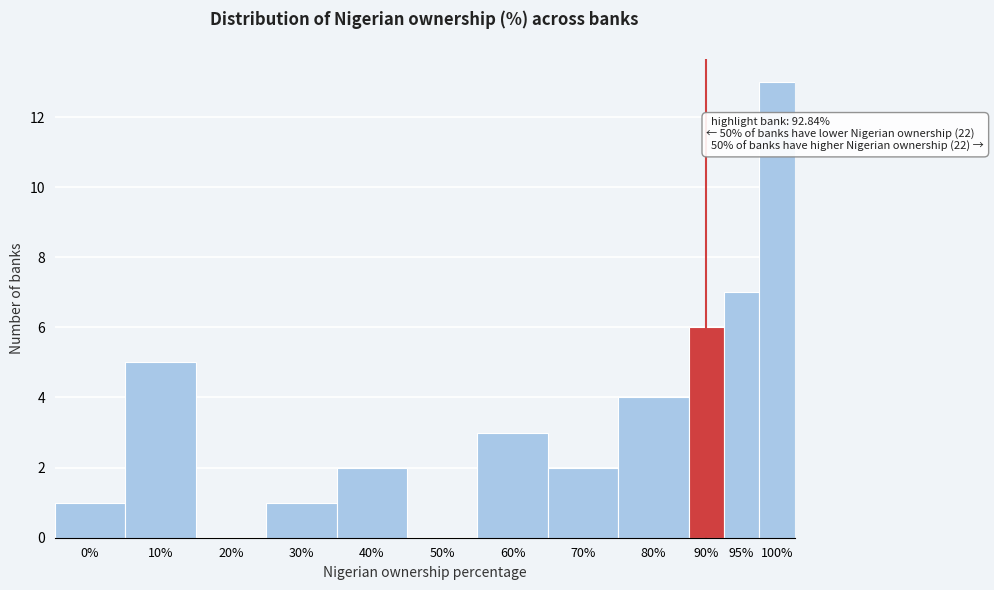

Reading left to right, list all the values displayed in this chart.

0%=1	10%=5	20%=0	30%=1	40%=2	50%=0	60%=3	70%=2	80%=4	90%=6	95%=7	100%=13